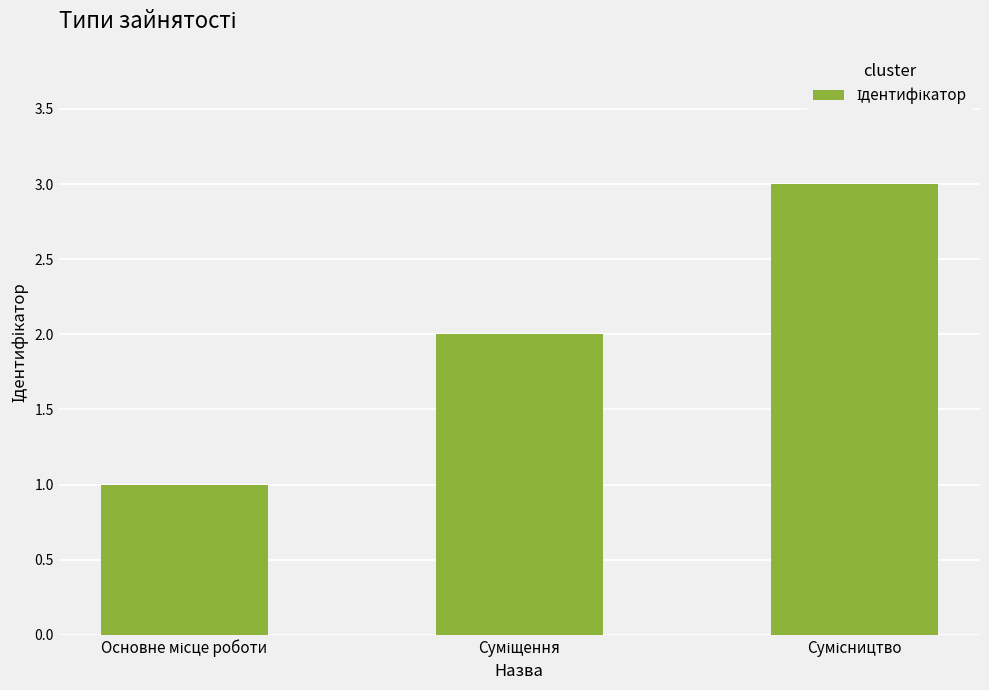

What is the maximum value shown in the chart?

3